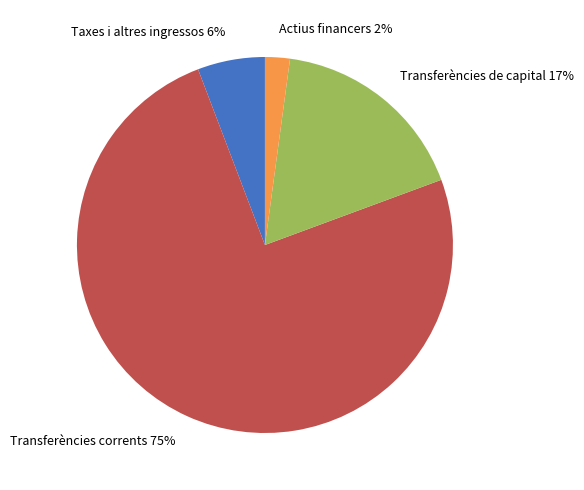

Combined, do Transferències de capital and Actius financers account for over 50%?

No